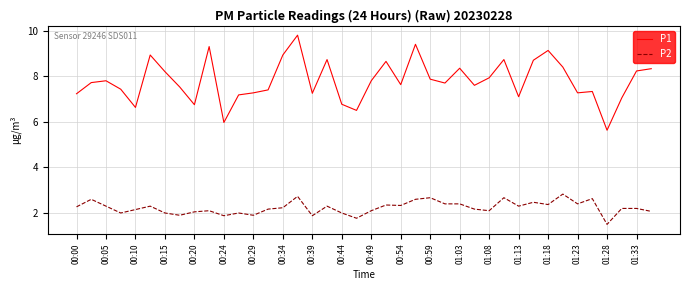

What is the maximum value for P2?

2.8